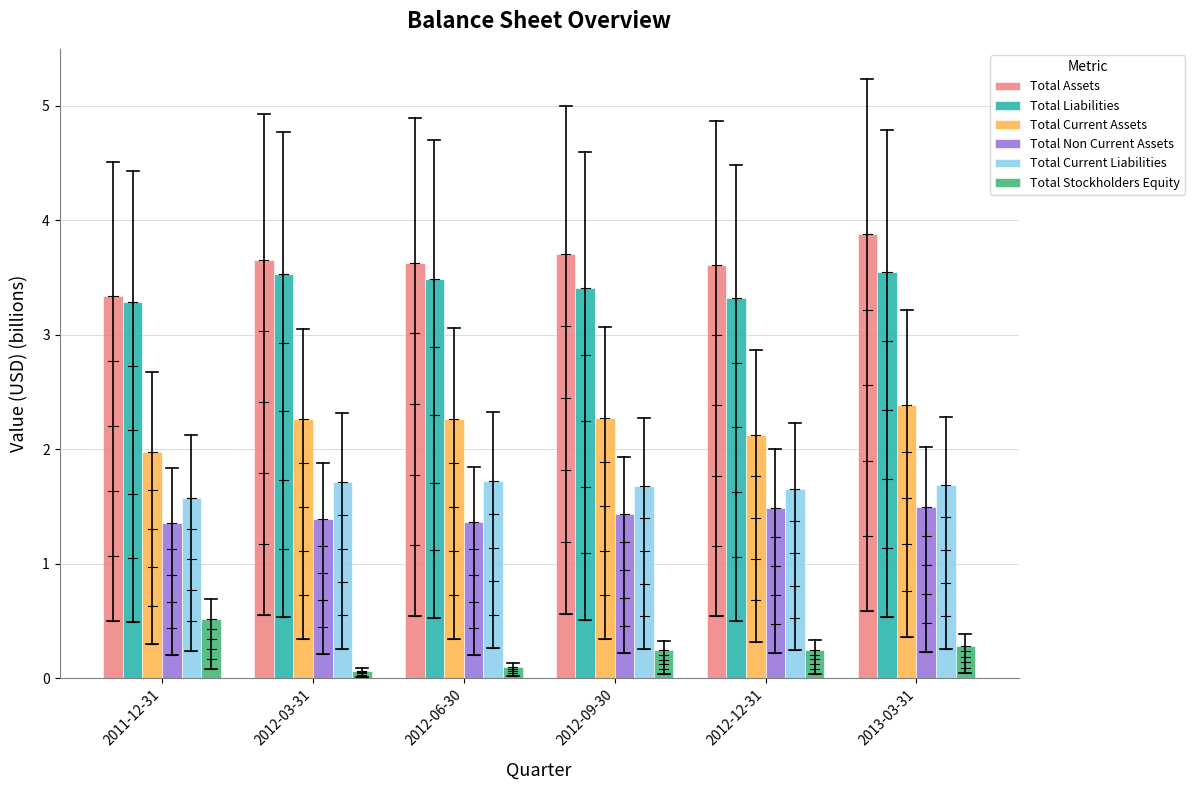

What is the difference between the maximum and second lowest values in the Total Stockholders Equity series?

0.4